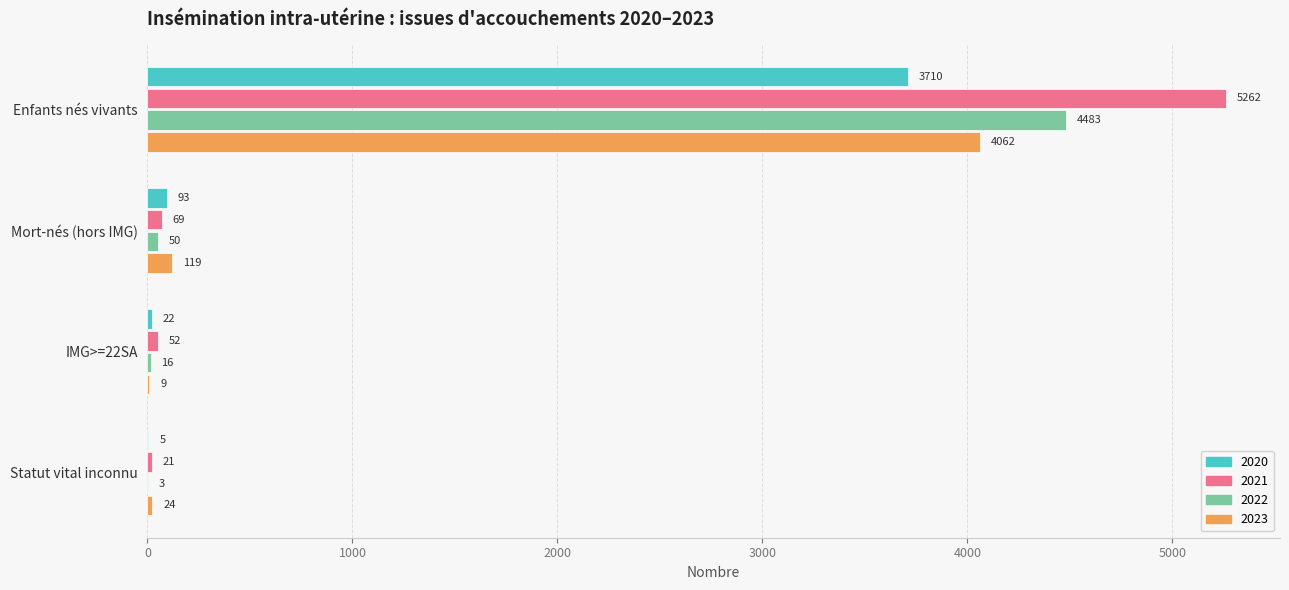

Where is 2020 nearest to the value 1857?

Mort-nés (hors IMG)